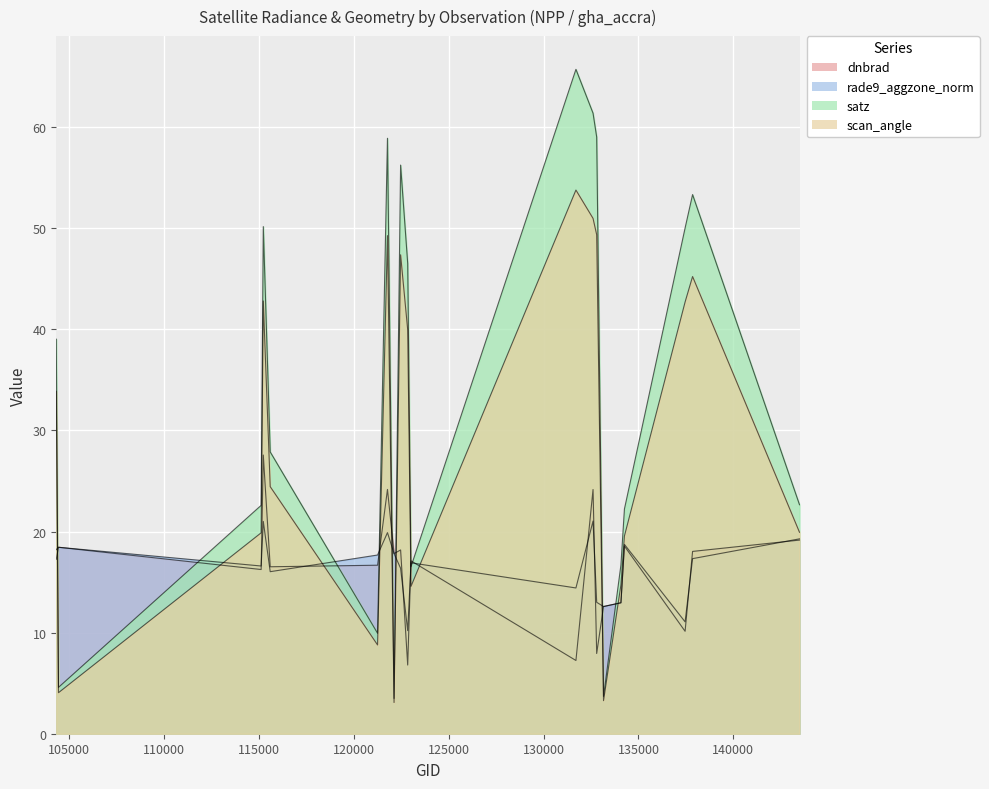

How many interior local valleys does the rade9_aggzone_norm series have?

6